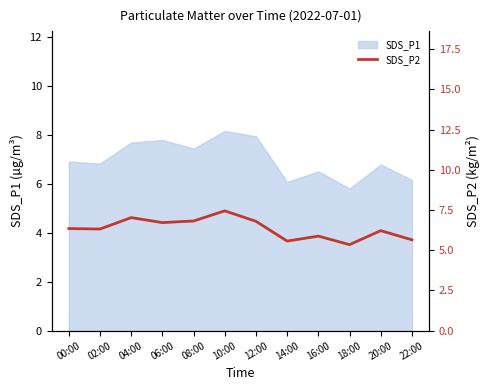

The value of SDS_P1 at 00:00 is 10.2. True or false?

False